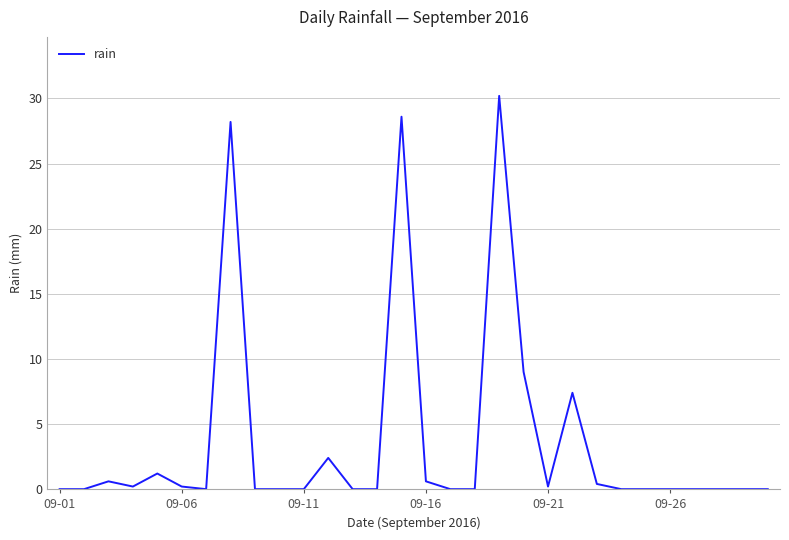

True or false: there are more than 0 points higher than both neighbors.

True